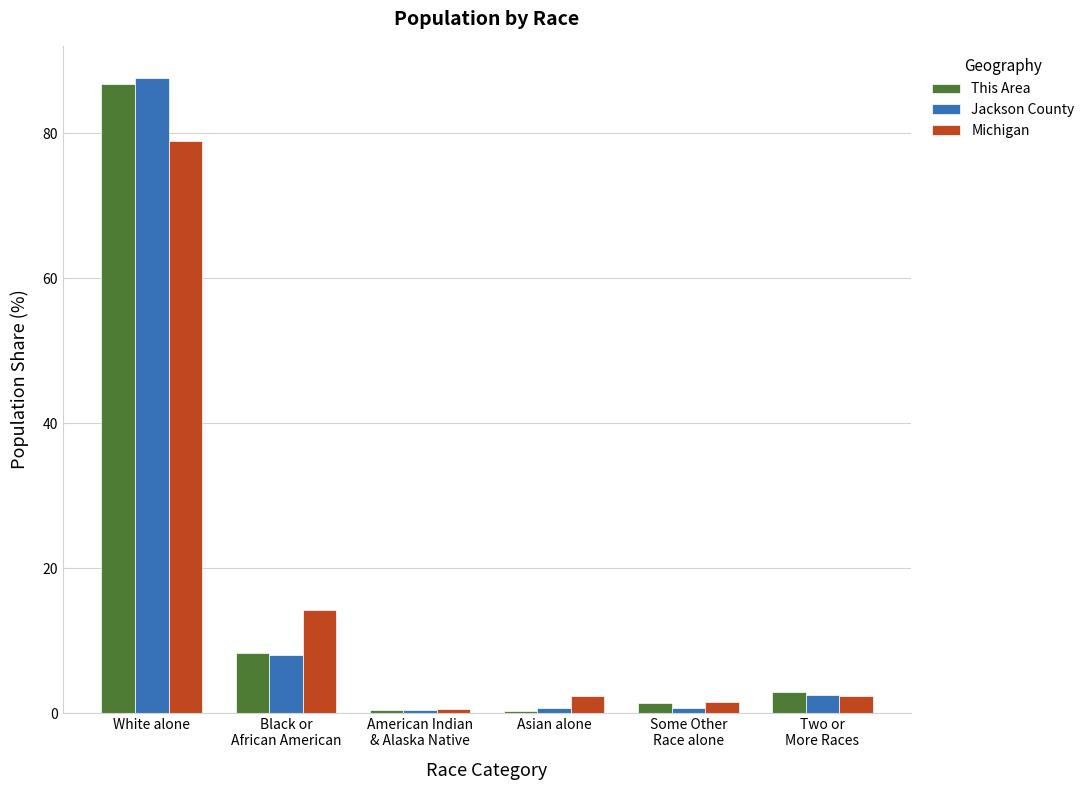

Is it true that This Area equals 2.9 at Two or
More Races?

True